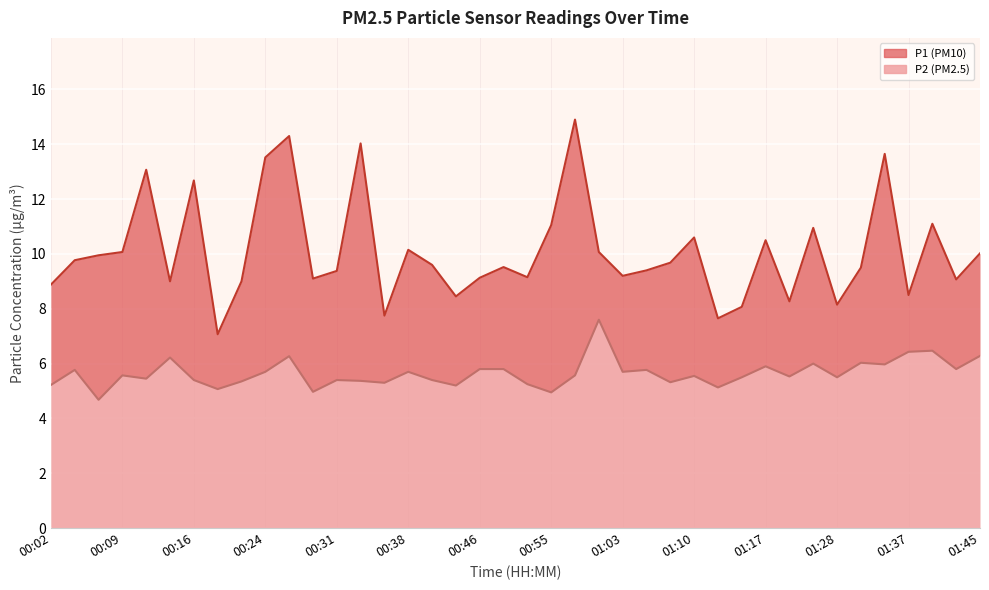

Between 00:55 and 17, which series saw the biggest shift?

P1 line